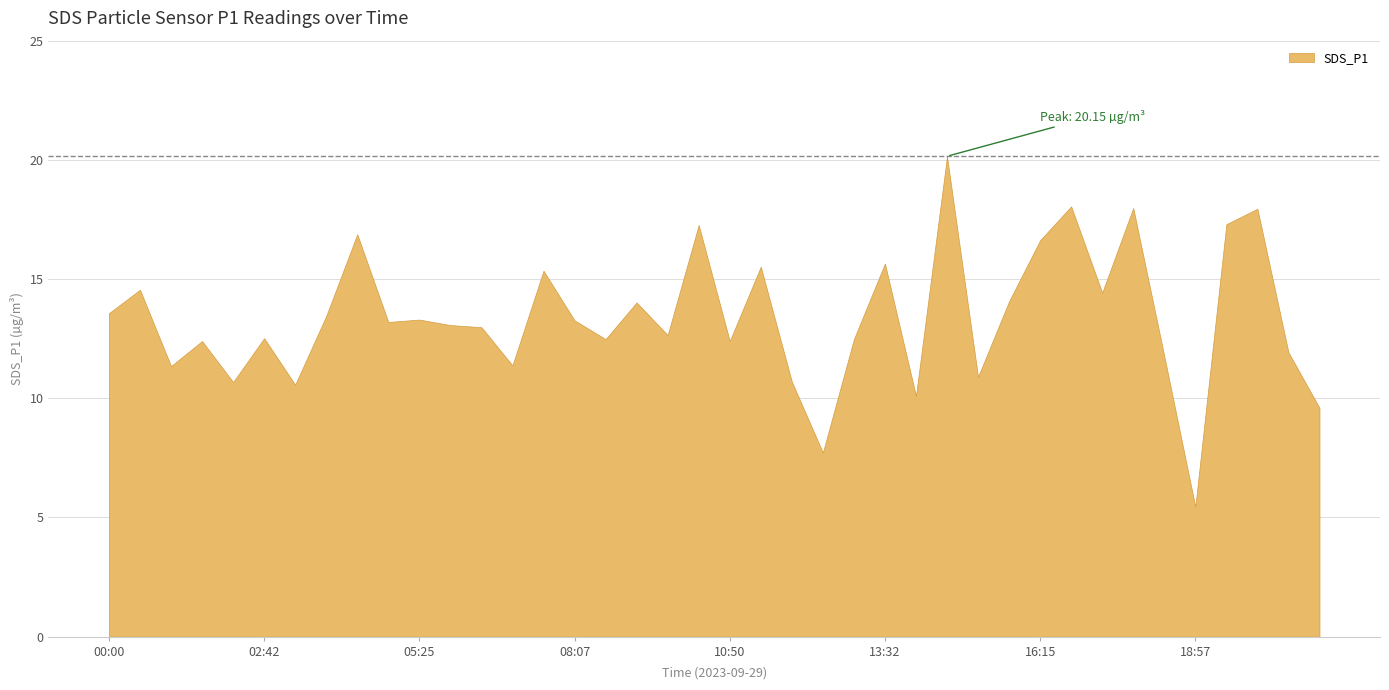

Read the value at 18:57.

5.5